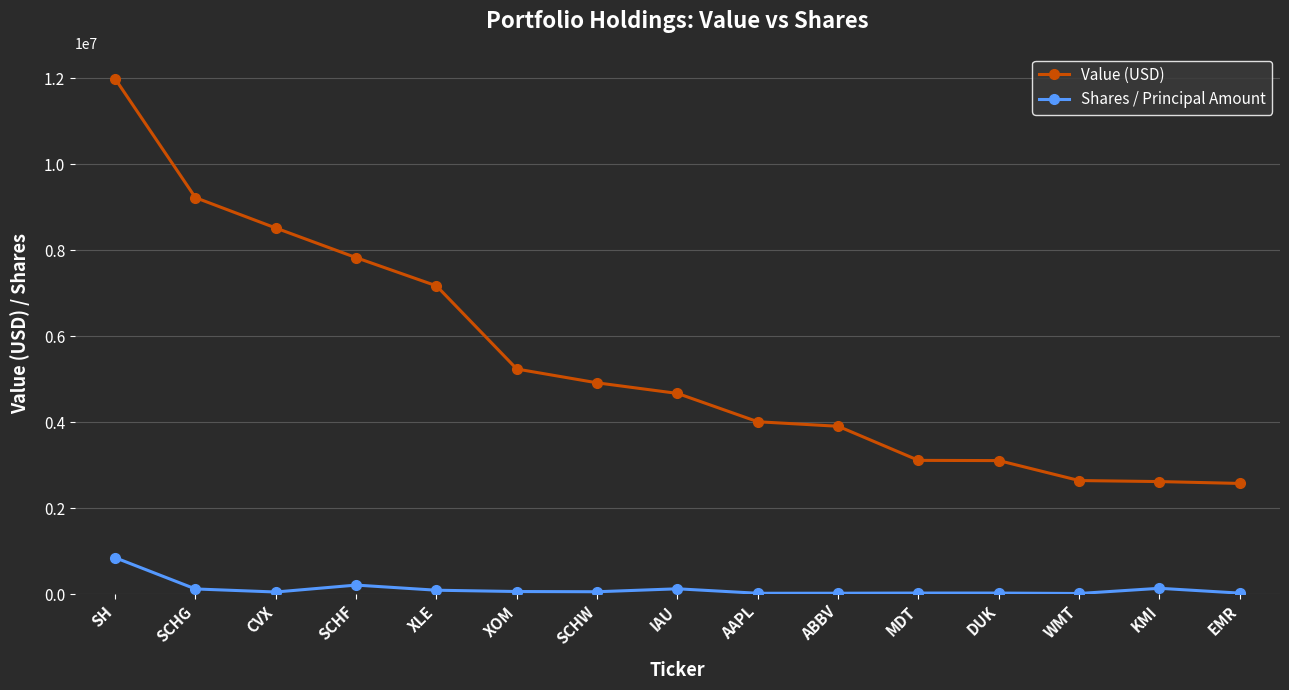

Where is Shares / Principal Amount nearest to the value 434234?

SCHF